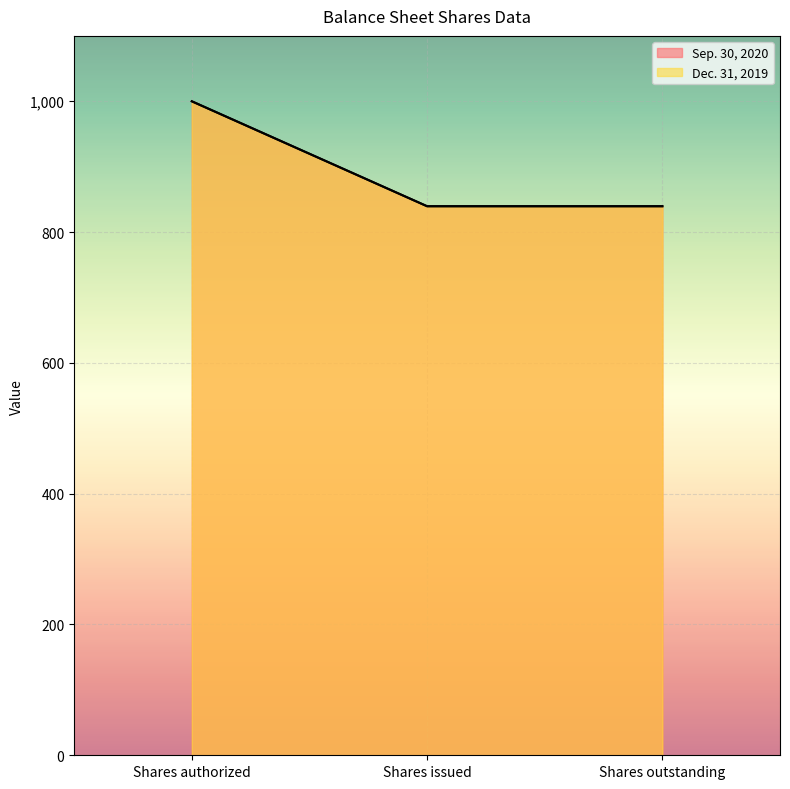

Between Shares authorized and Shares issued, which is larger?

Shares authorized